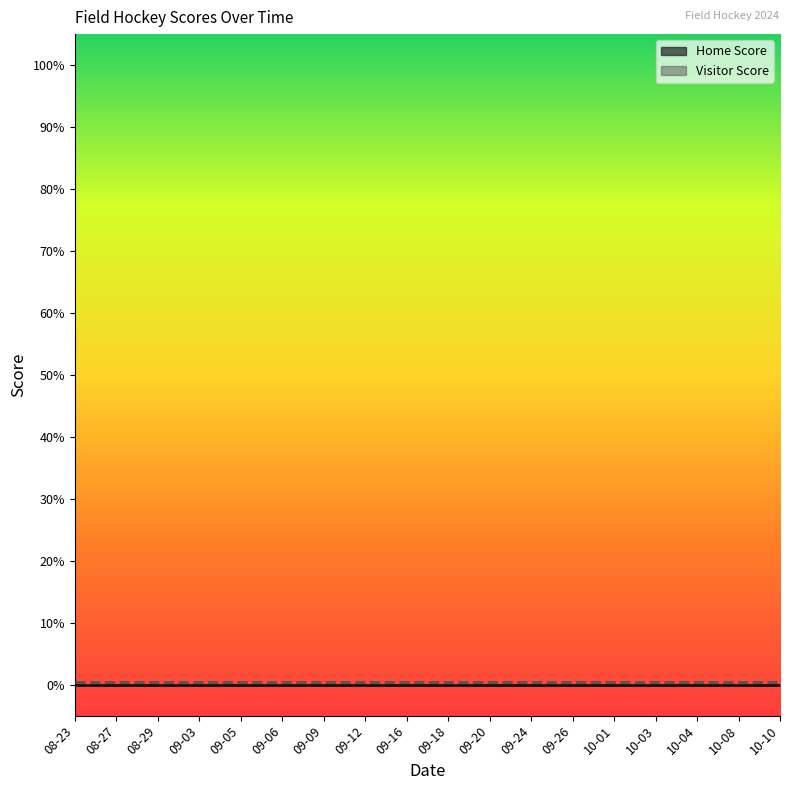

What are all the series names shown in the legend?

Home Score, Visitor Score